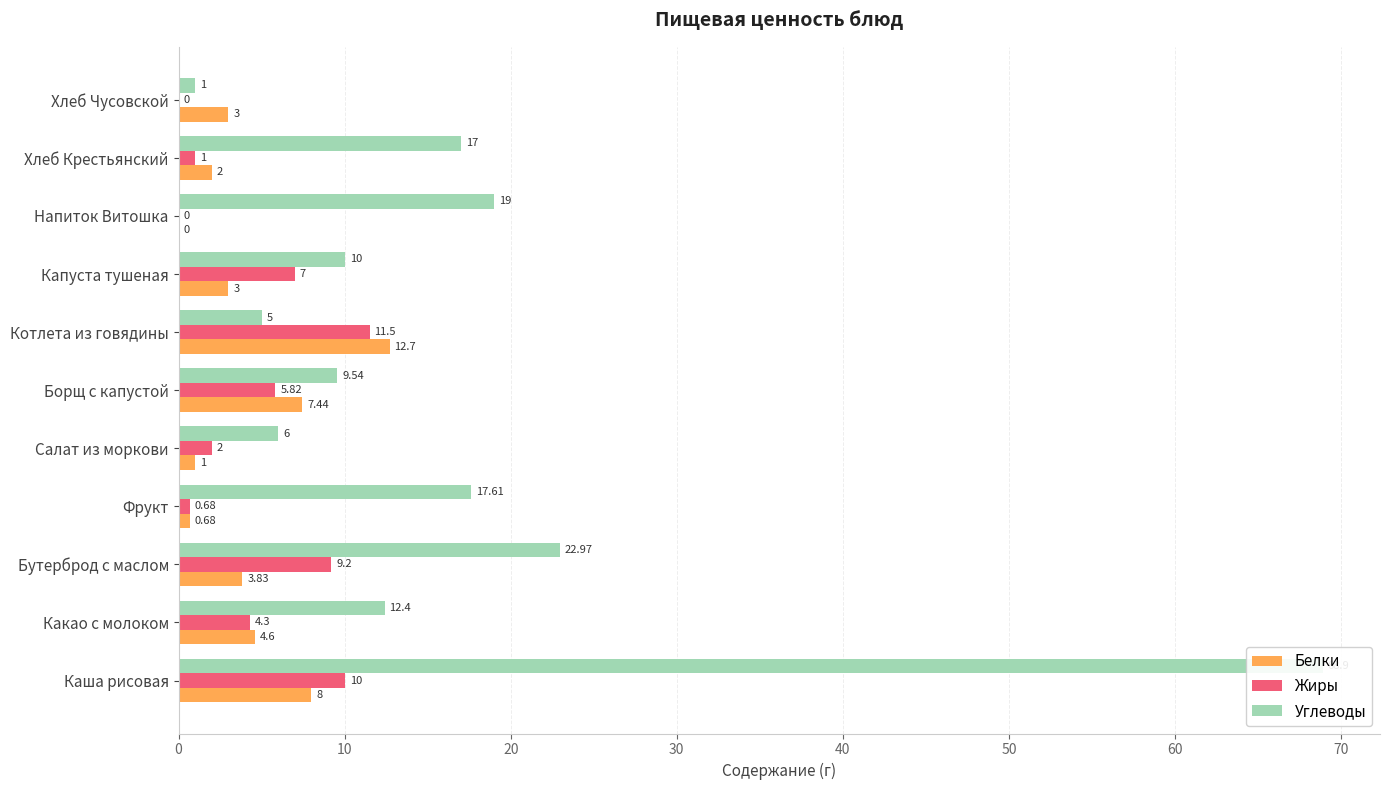

The value of Белки at Хлеб Чусовской is 3.0. True or false?

True